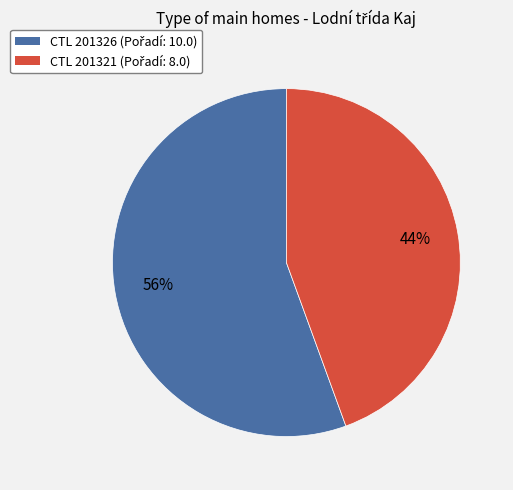

Is there any slice that represents more than half of the pie?

Yes